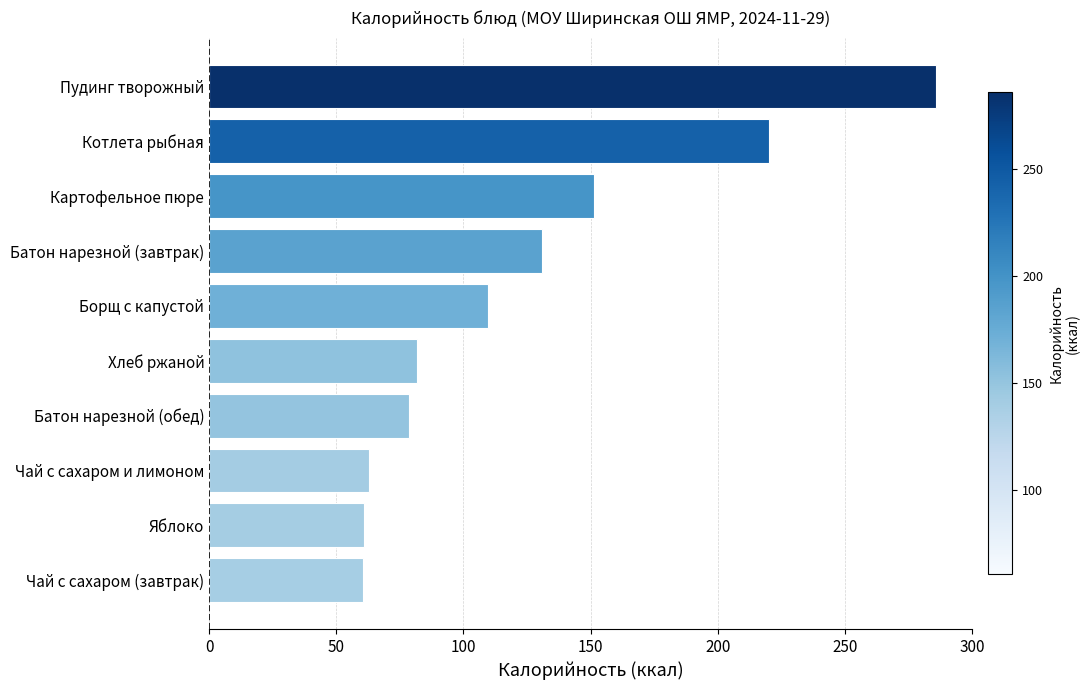

Which label corresponds to the largest value in the chart?

Пудинг творожный